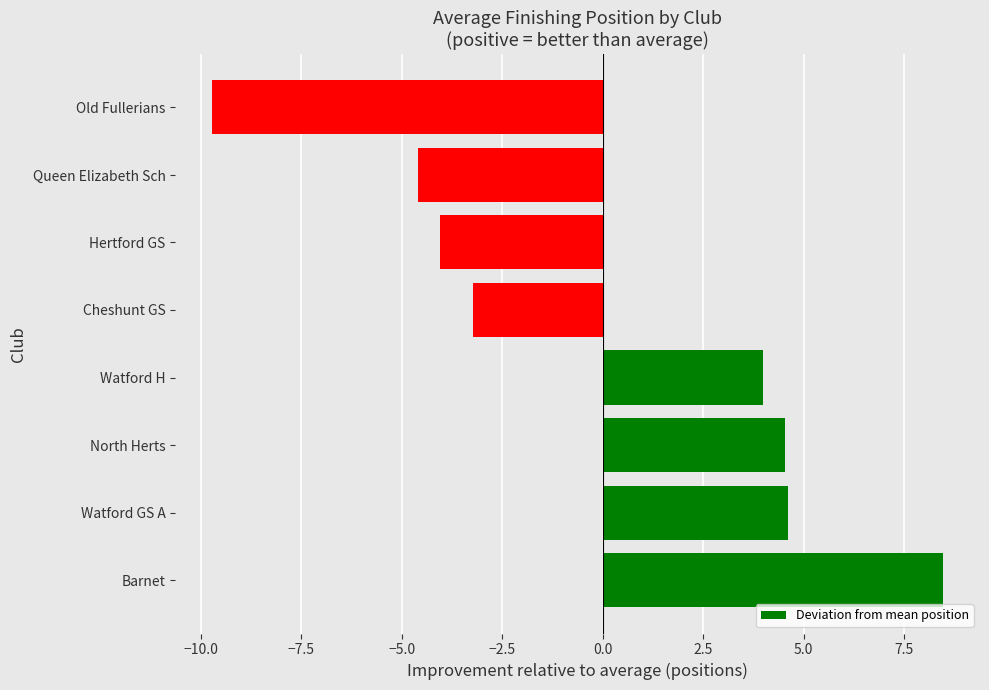

How many data points does each series have?

8